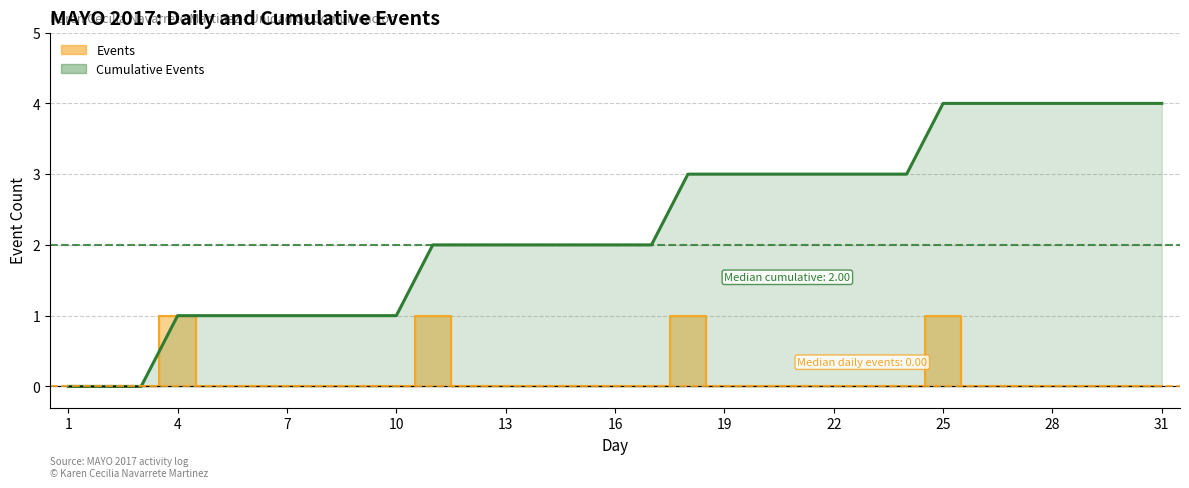

At which label does Events reach its peak?

4